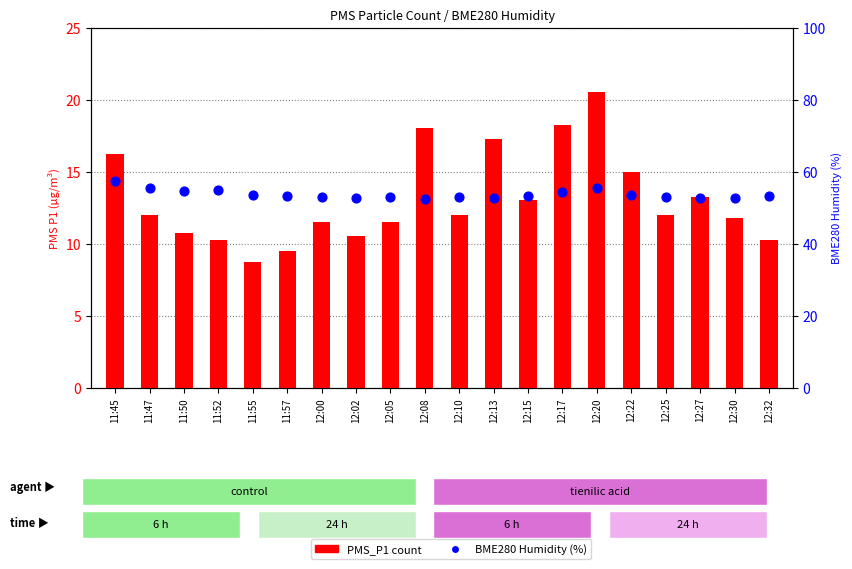

Is the value of BME280 Humidity (%) at 12:00 greater than the value of PMS_P1 count at 12:02?

Yes